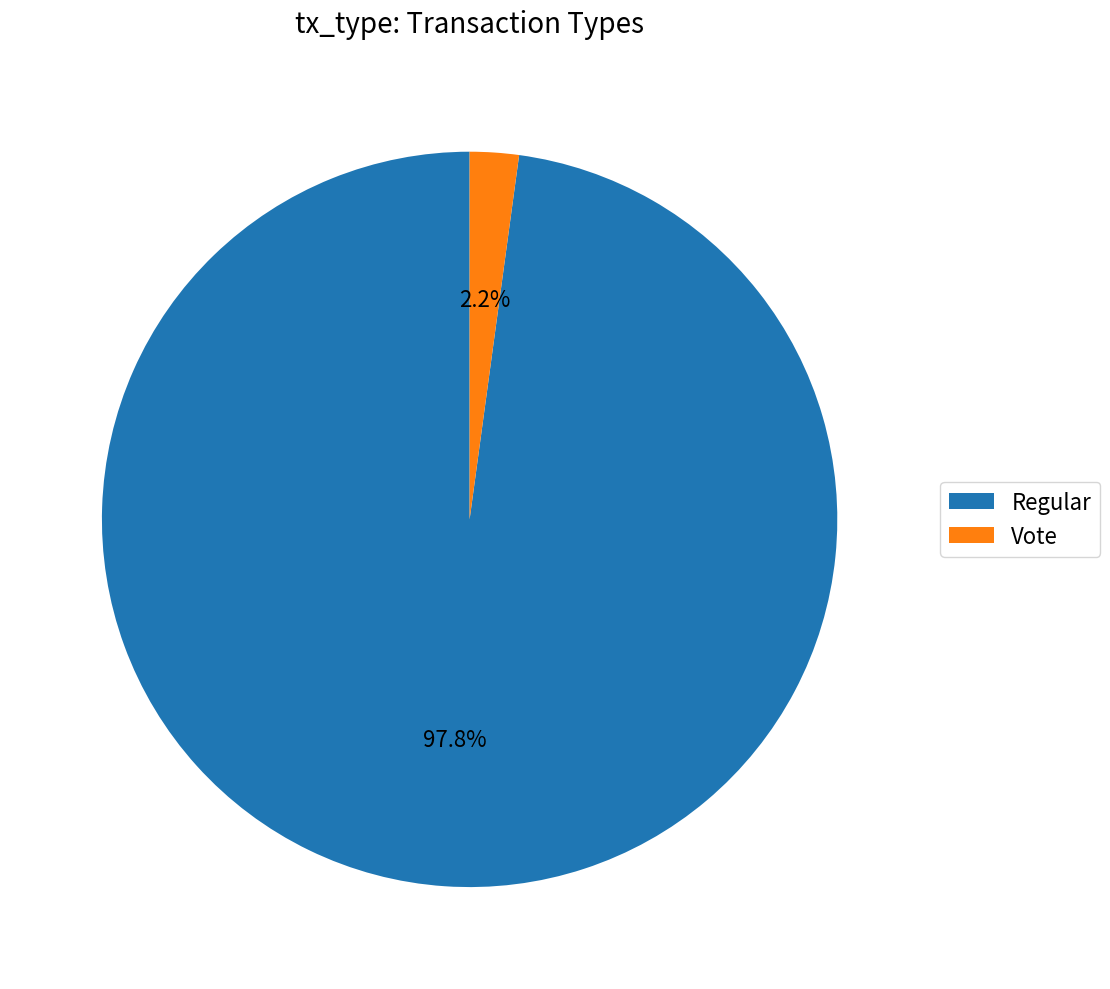

Combined, what portion of the pie is Vote and Regular?

100.0%